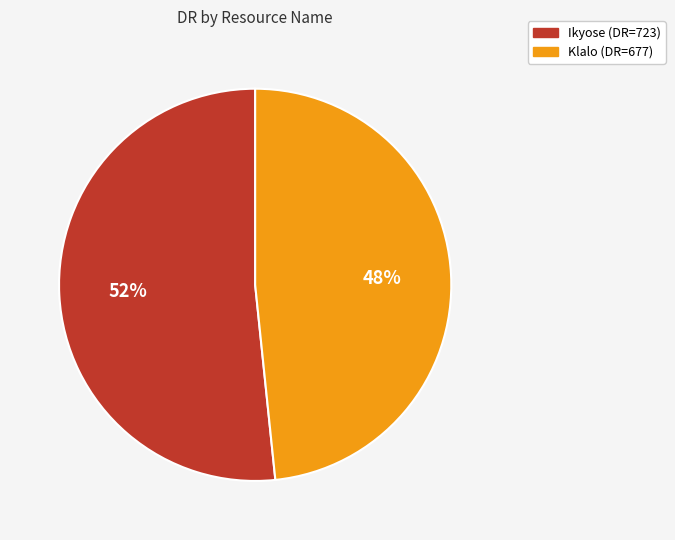

Combined, do Klalo and Ikyose account for over 50%?

Yes